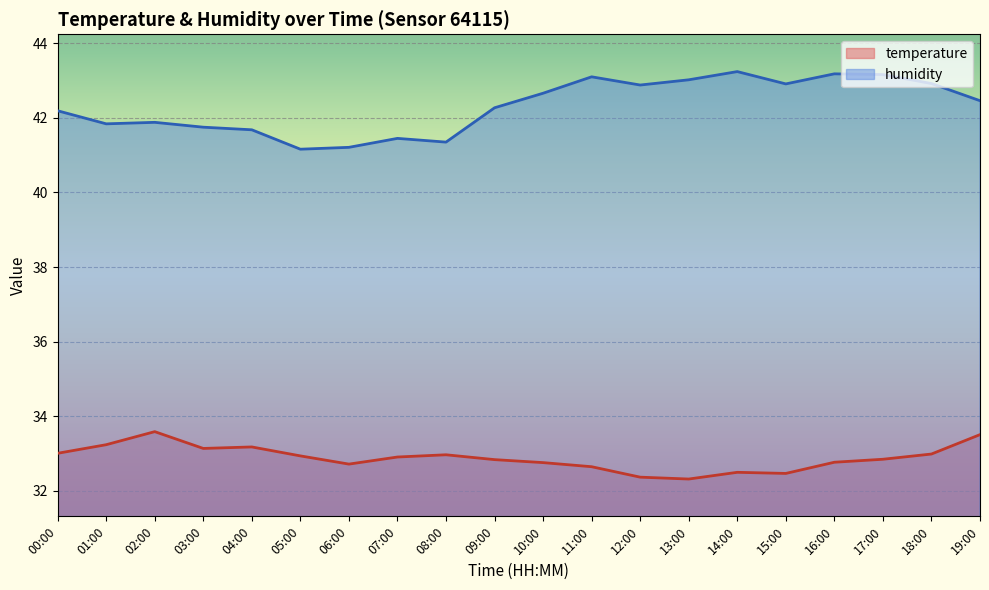

Is the value of humidity at 05:00 greater than the value of temperature at 07:00?

Yes